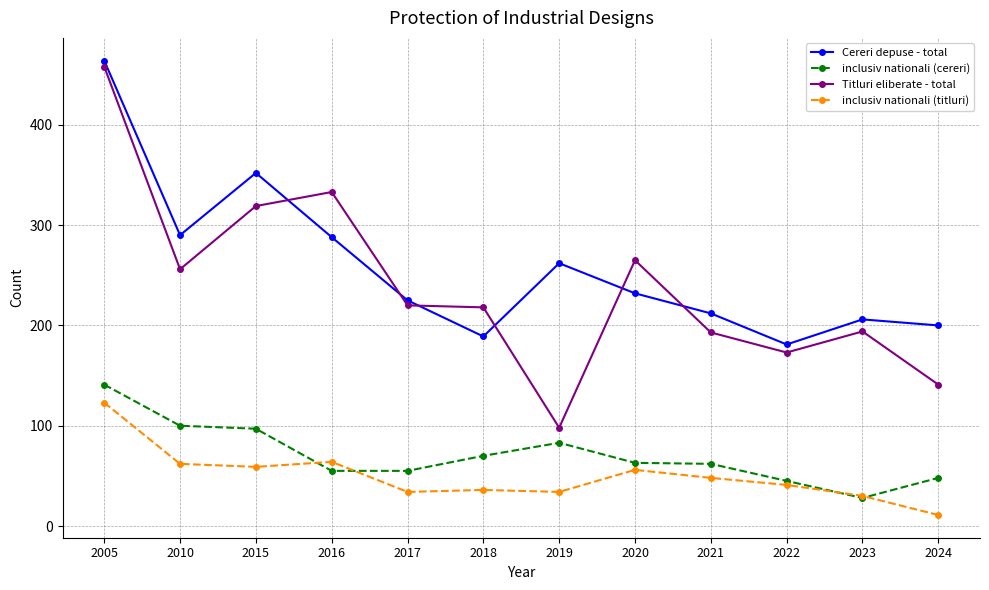

List the series in order of their peak value, lowest first.

inclusiv nationali (titluri), inclusiv nationali (cereri), Titluri eliberate - total, Cereri depuse - total